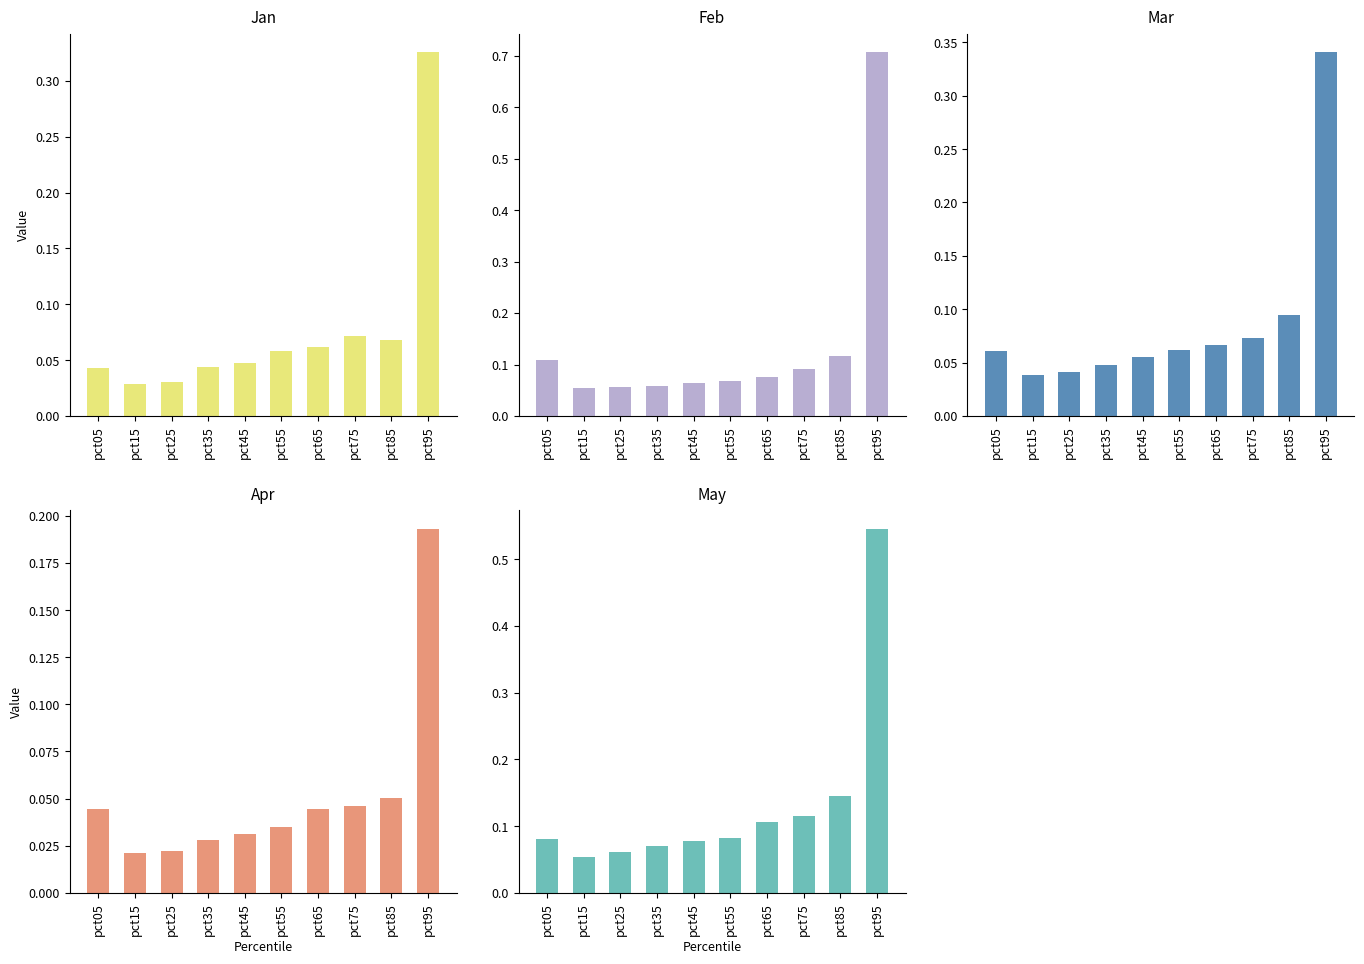

Does the chart contain stacked bars?

No